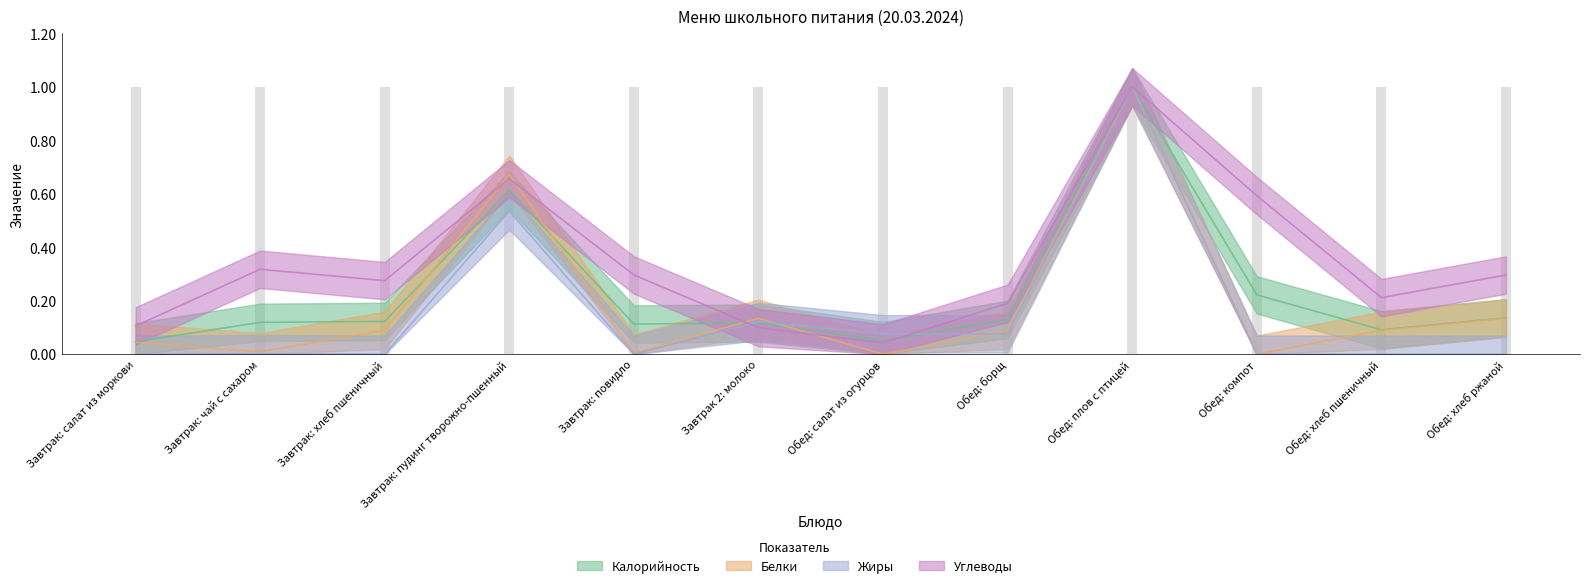

Which category has the lowest value across all series?

Обед: салат из огурцов